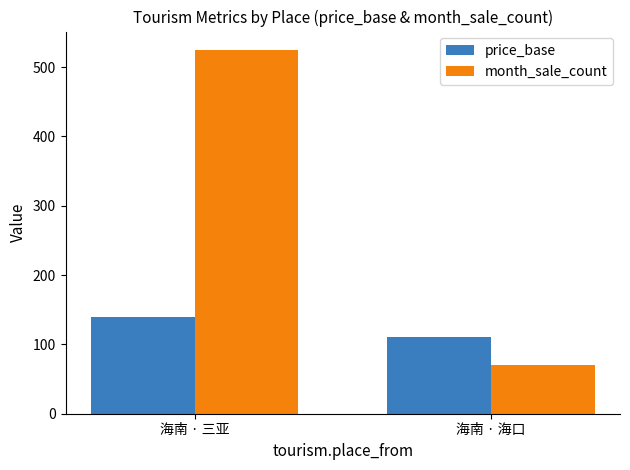

Between 海南 · 三亚 and 海南 · 海口, which series saw the biggest shift?

month_sale_count